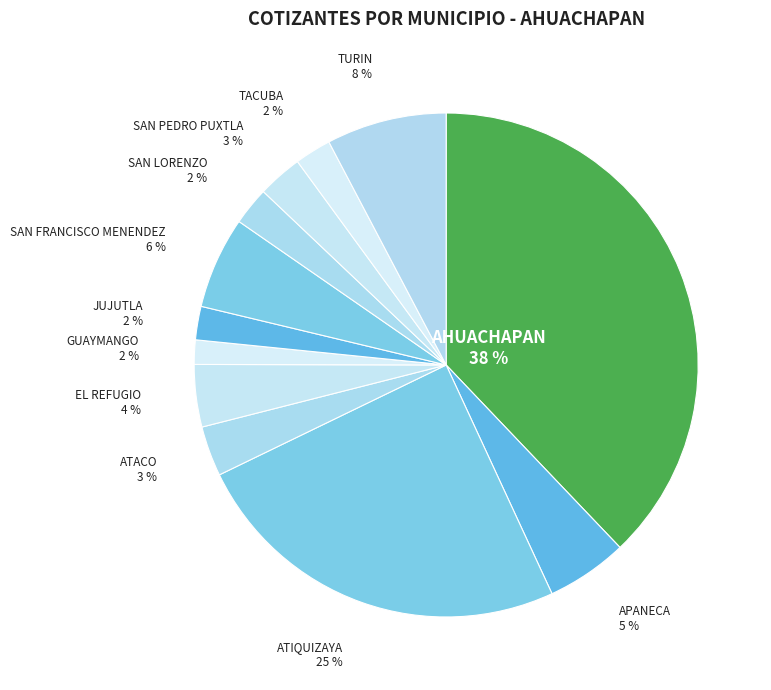

Which slice is the largest?

AHUACHAPAN